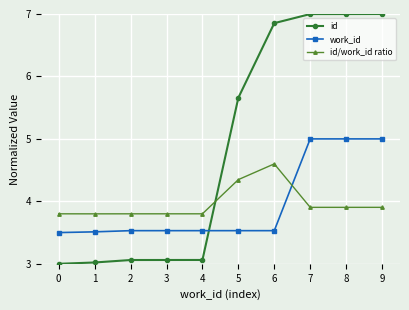

Rank the series by their maximum value, from highest to lowest.

id, work_id, id/work_id ratio